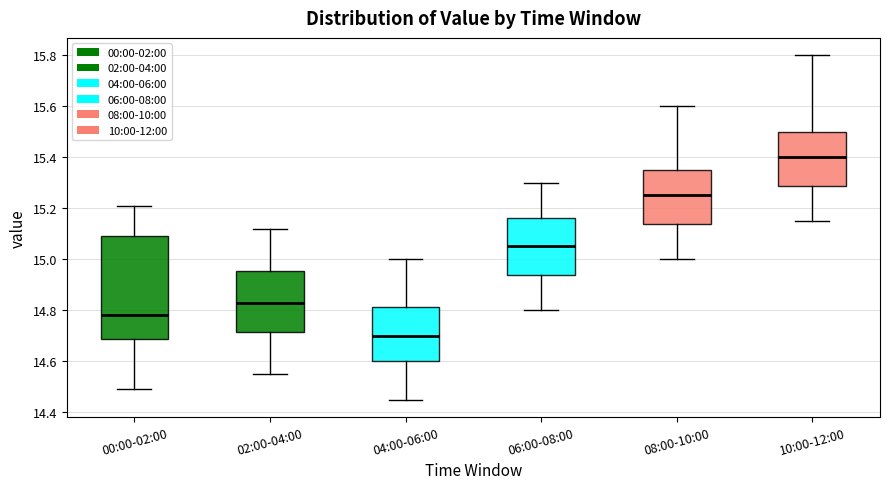

Comparing the boxes themselves (not the whiskers), which one is the tallest?

00:00-02:00